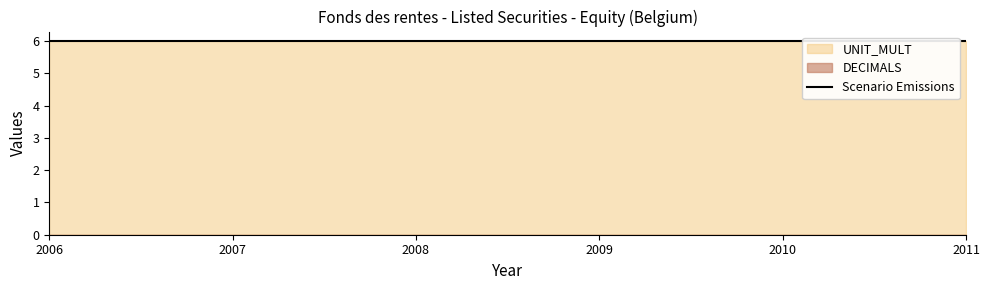

True or false: DECIMALS and UNIT_MULT cross at least once.

False